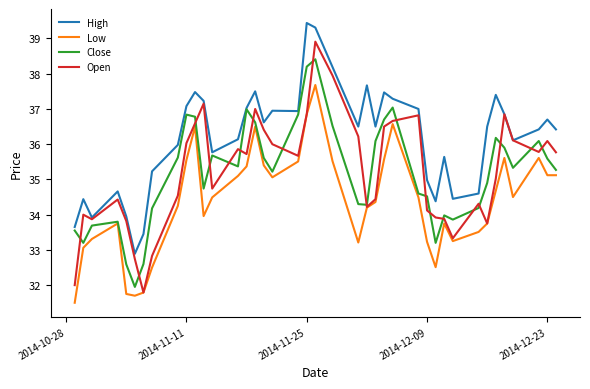

List the series in order of their peak value, lowest first.

Low, Close, Open, High